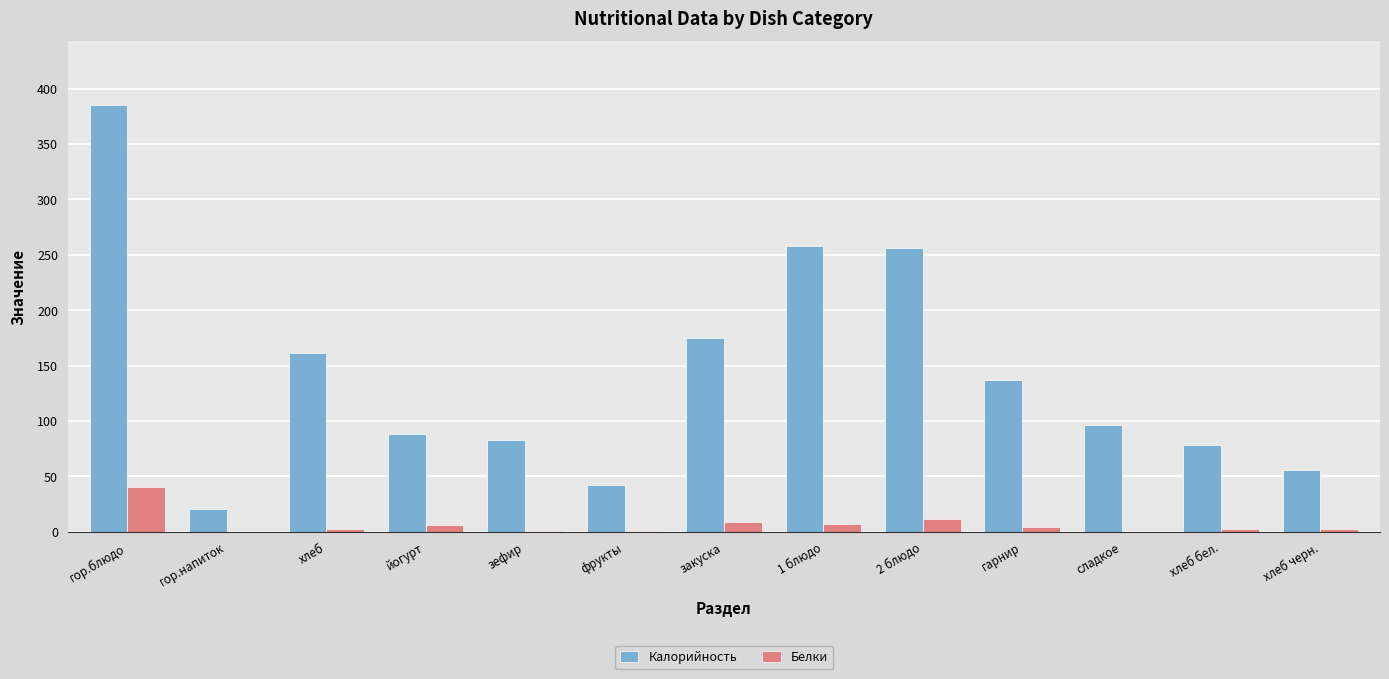

How many values in the Белки series exceed 2?

9